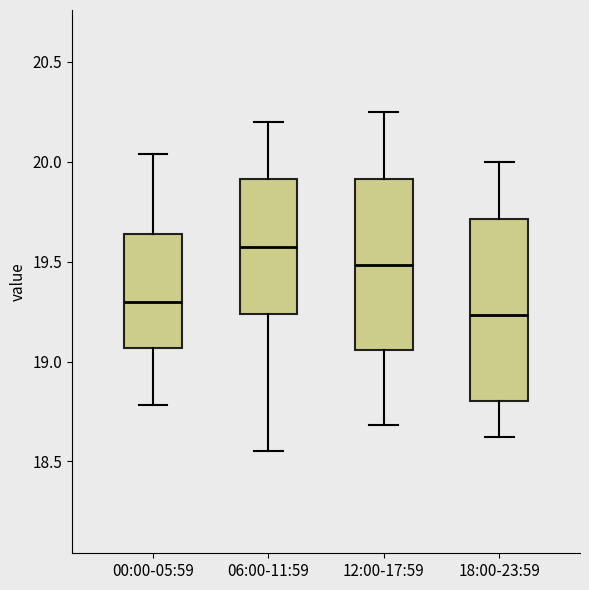

Which box is the tallest, from its lower edge to its upper edge?

18:00-23:59